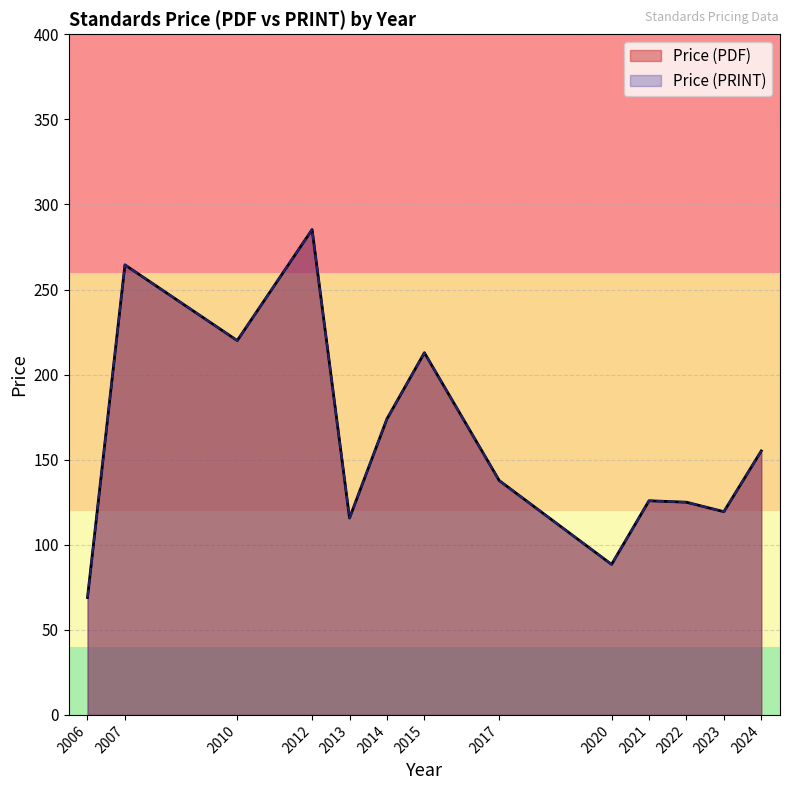

Does the chart have visible grid lines?

Yes